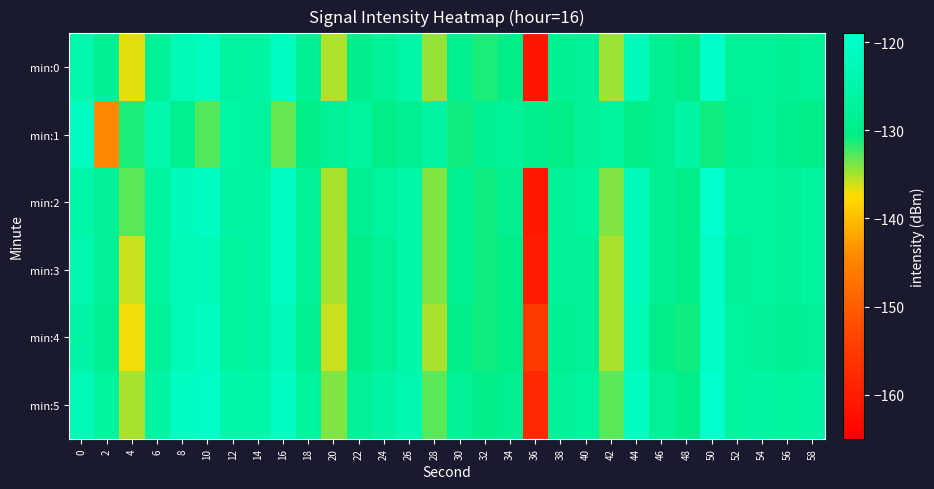

Between 26 and 12, which is larger?

26